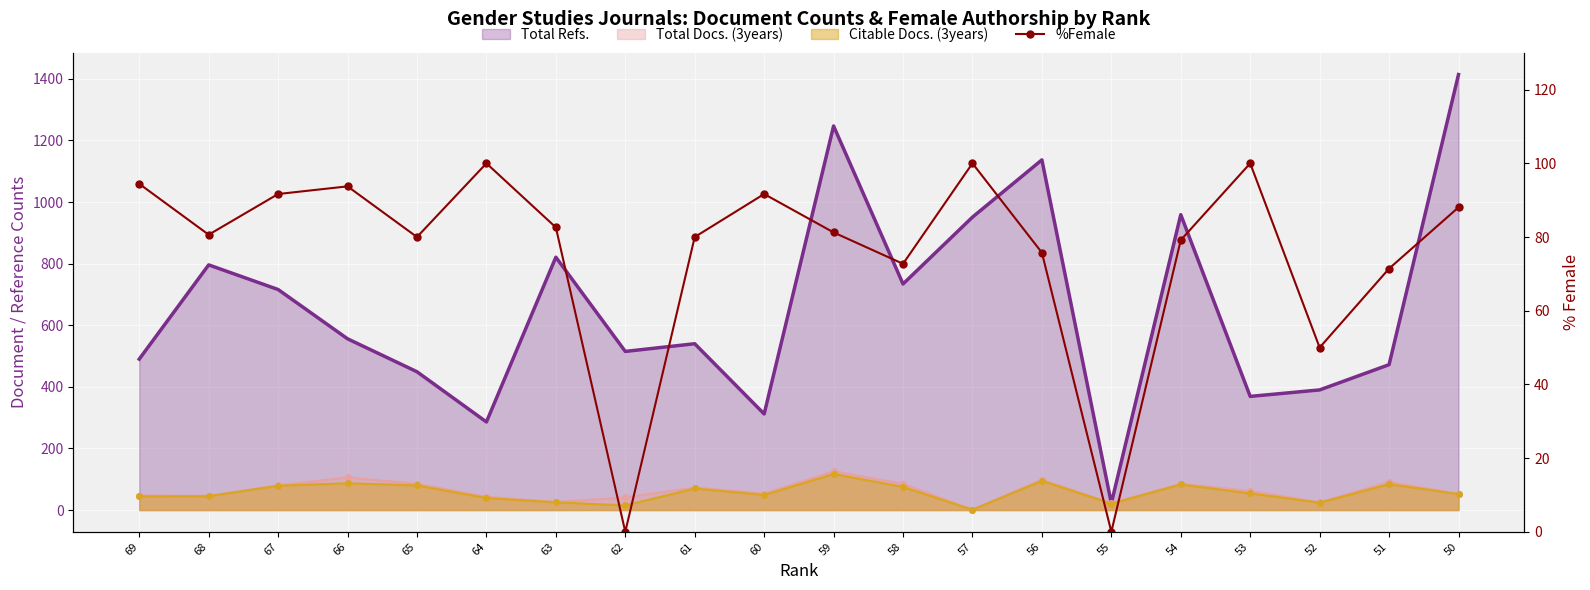

True or false: the data shows 100.0 at 53.

True